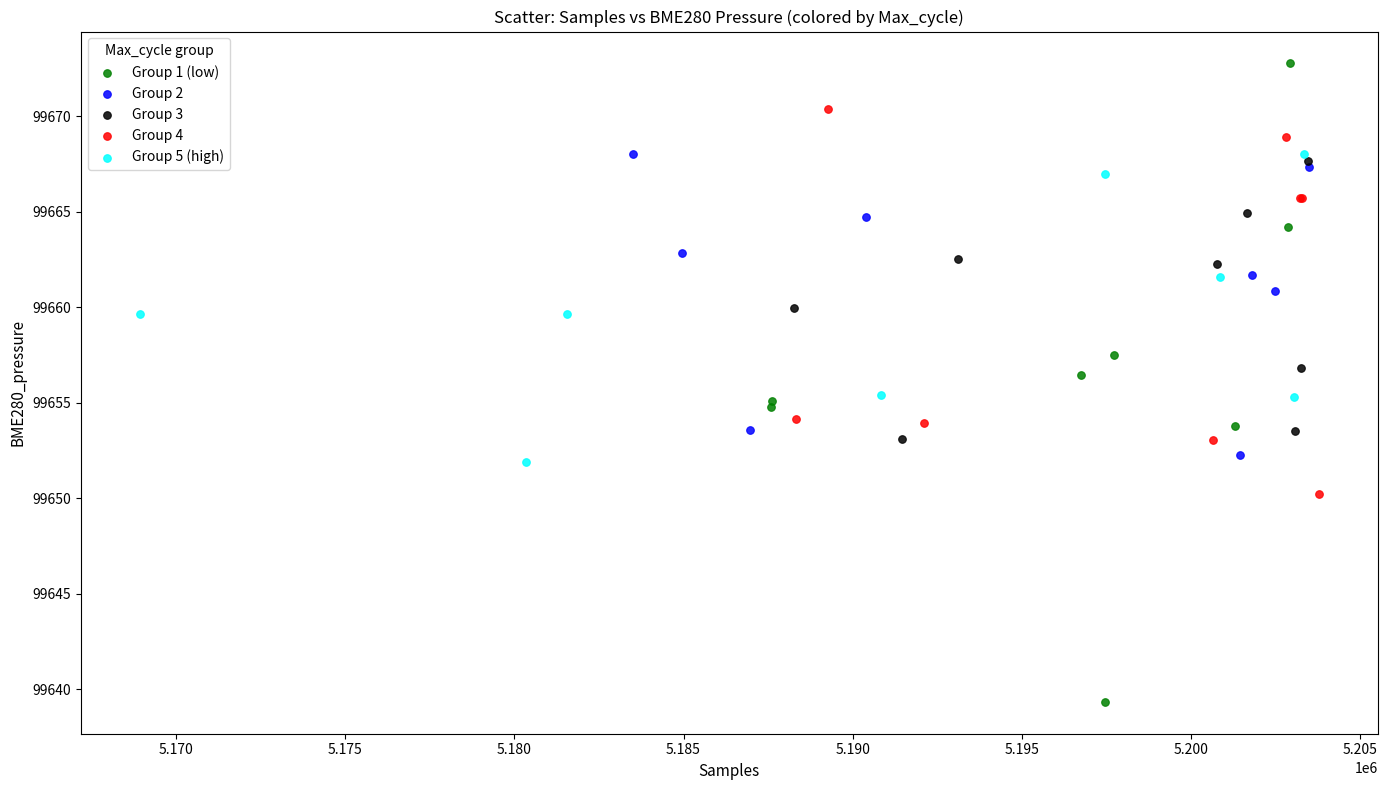

Which series reaches the maximum Y coordinate?

Group 1 (low)